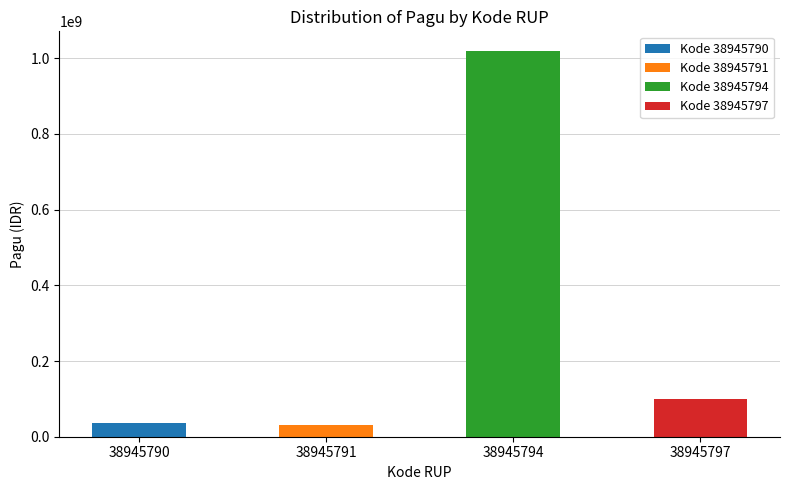

What is the change in value from 38945790 to 38945791?

-6000000